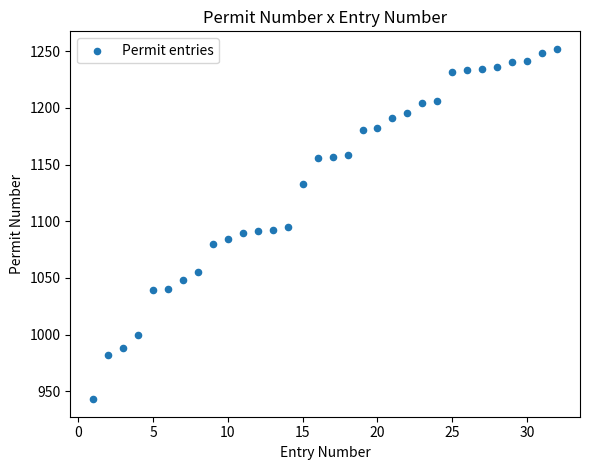

What is the range of X values (max minus min)?

31